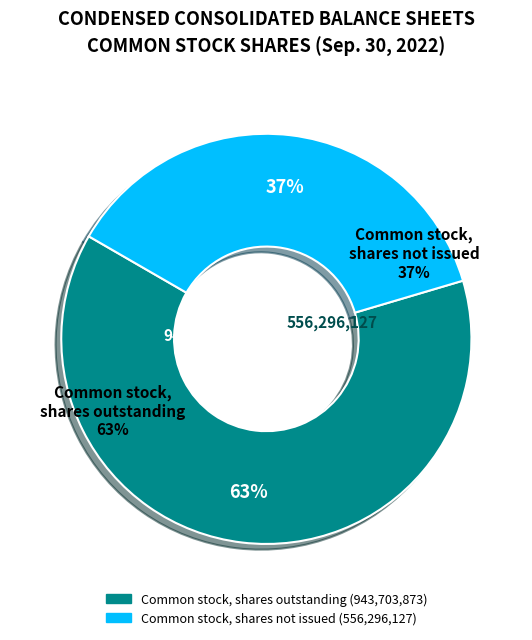

The Common stock, shares issued slice represents 14% of the pie. True or false?

False